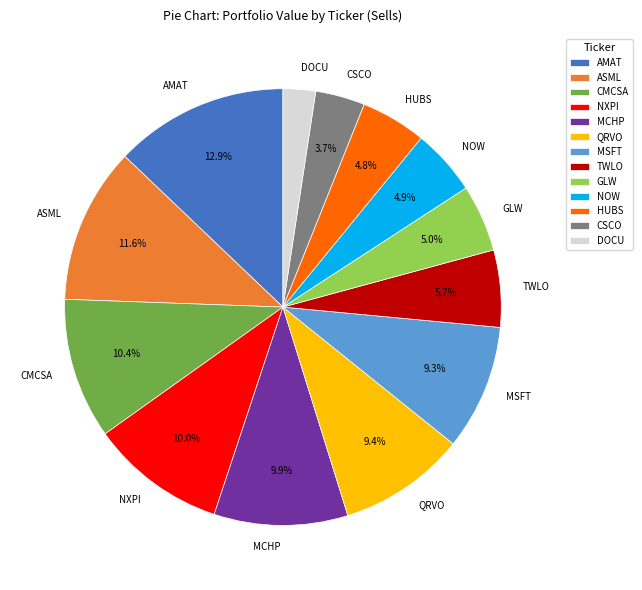

Between MCHP and DOCU, which is larger?

MCHP